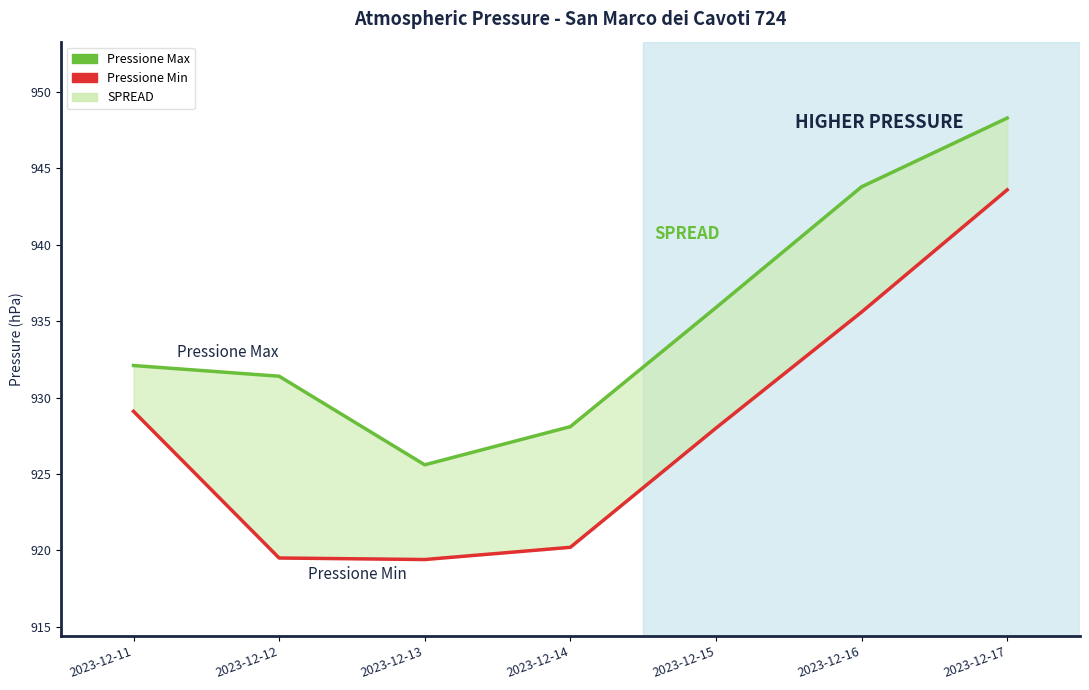

True or false: Pressione Min has more than 2 interior local peaks.

False